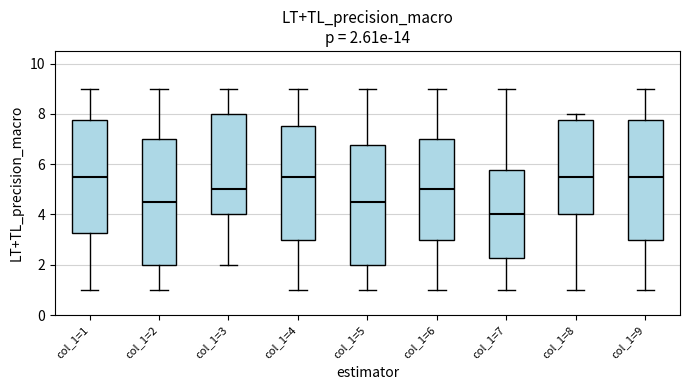

Comparing the boxes themselves (not the whiskers), which one is the tallest?

col_1=2